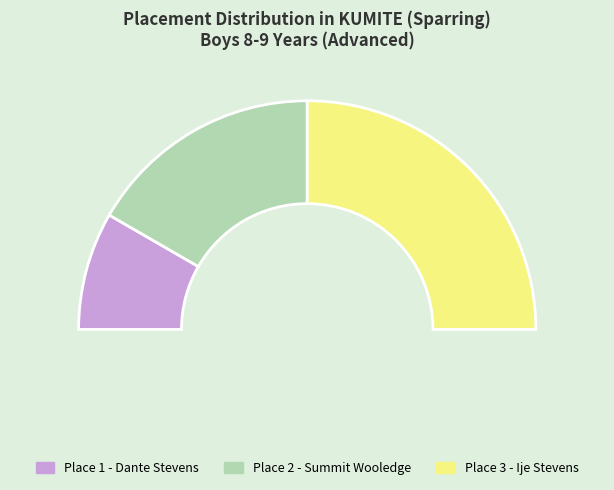

What is the smallest slice in the pie chart?

1